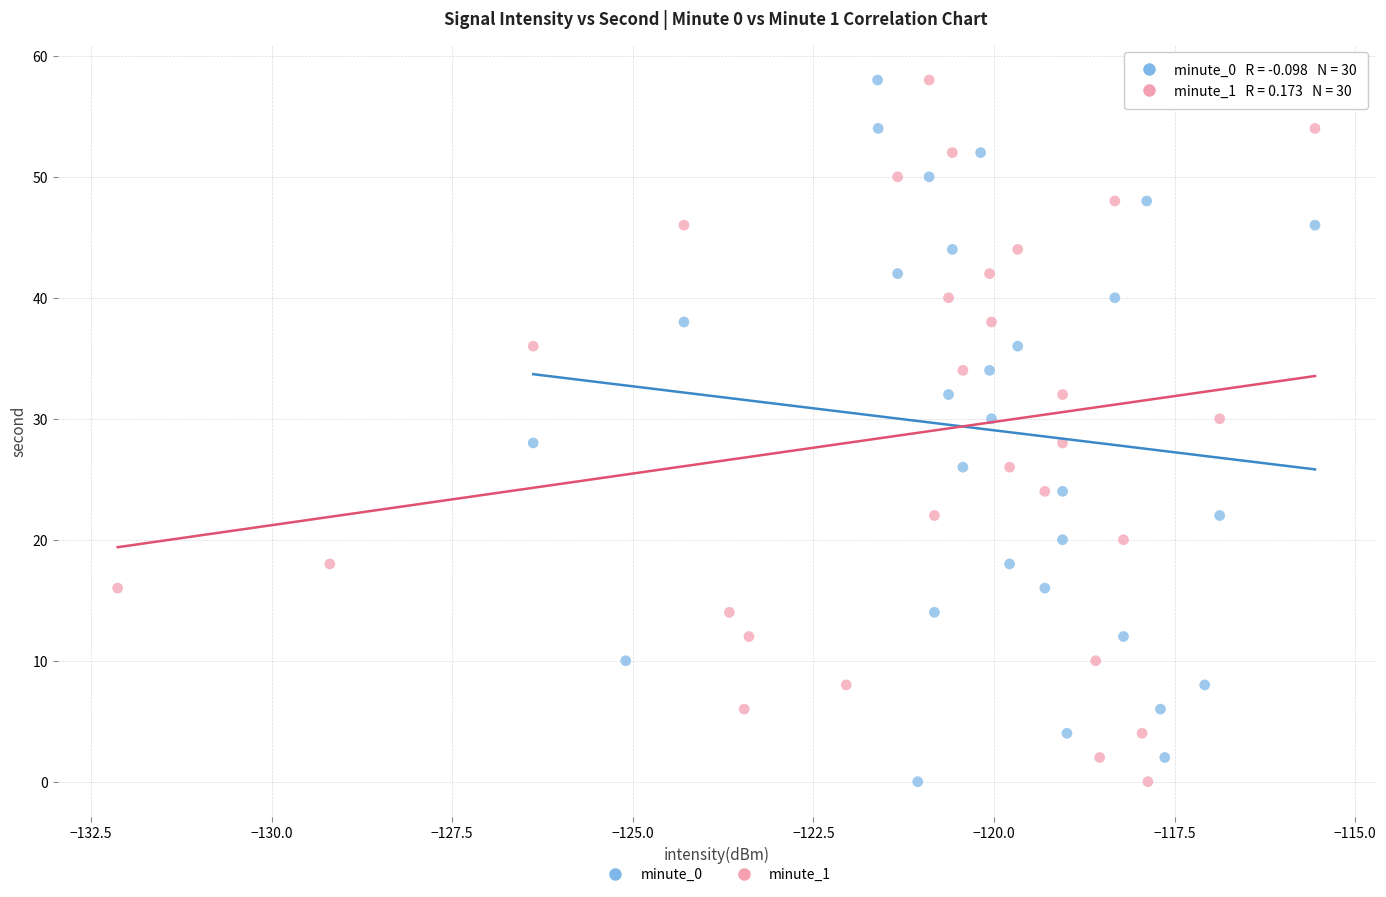

What are all the series names shown in the legend?

minute_0, minute_1